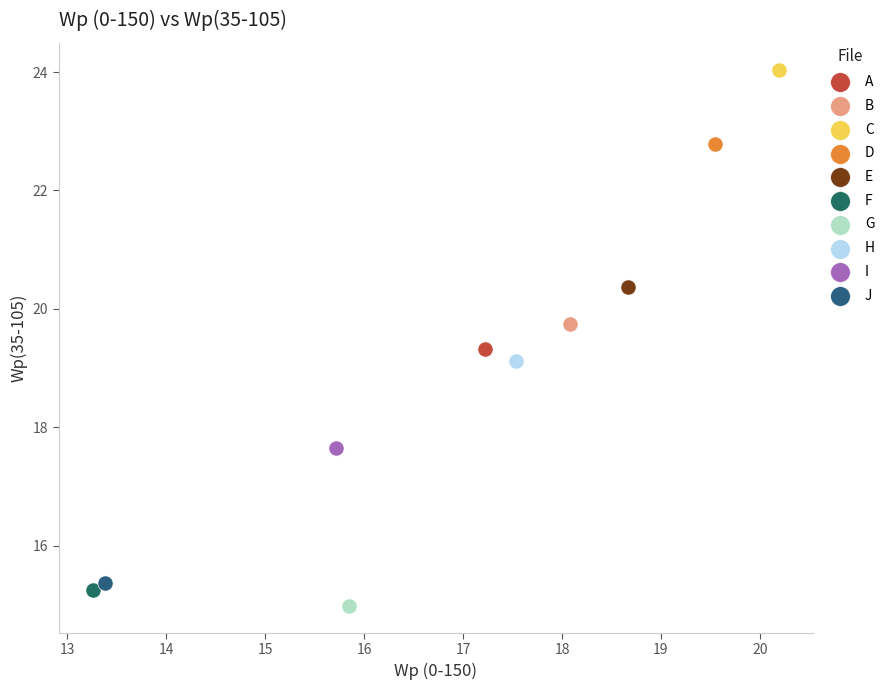

Which series reaches the minimum Y coordinate?

G